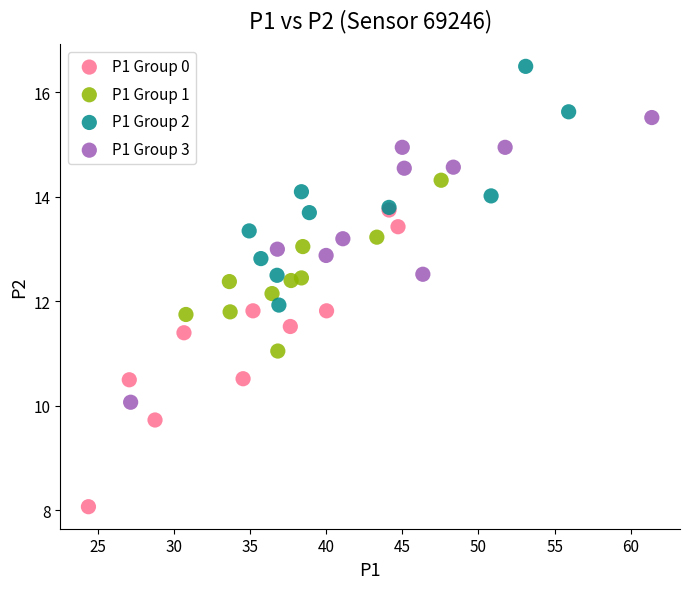

Which series contains the highest Y value?

P1 Group 2